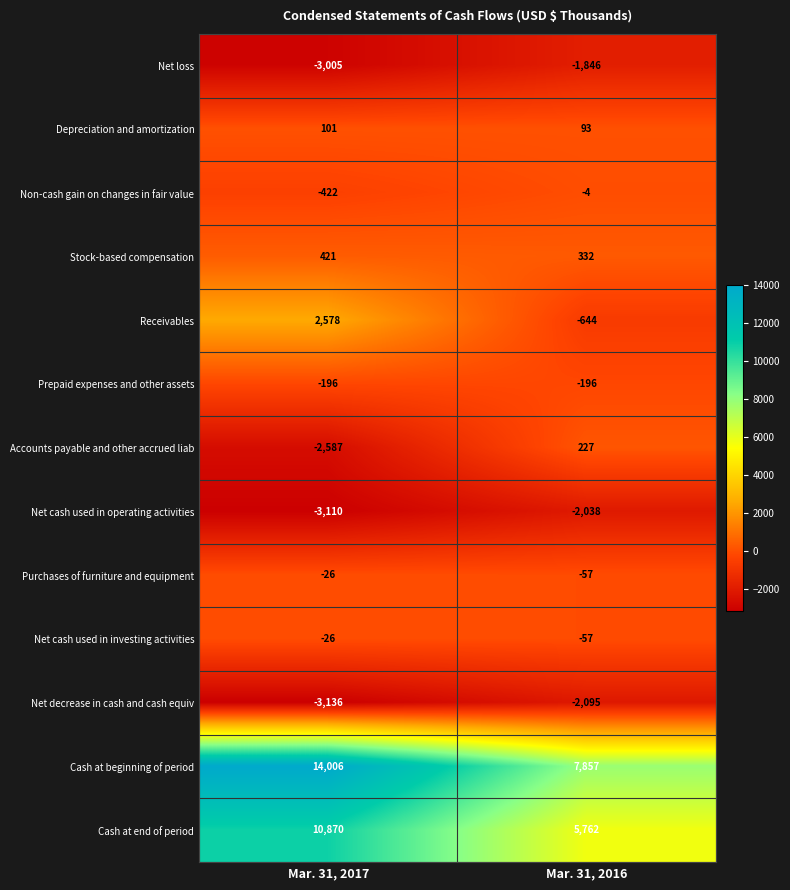

Is the value of Cash at end of period at Mar. 31, 2016 greater than the value of Non-cash gain on changes in fair value at Mar. 31, 2017?

Yes